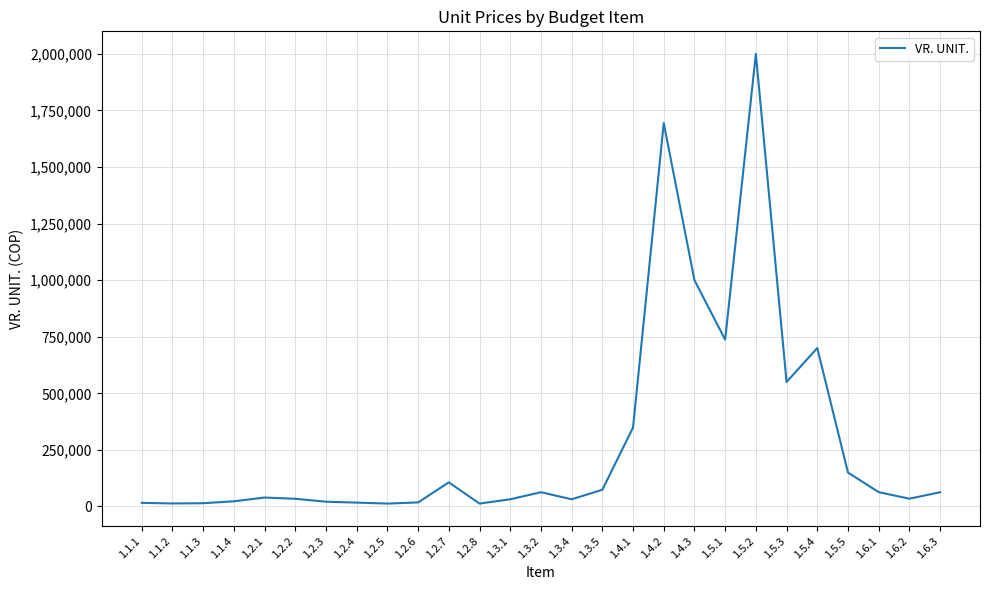

Which category has the highest value across all series?

1.5.2